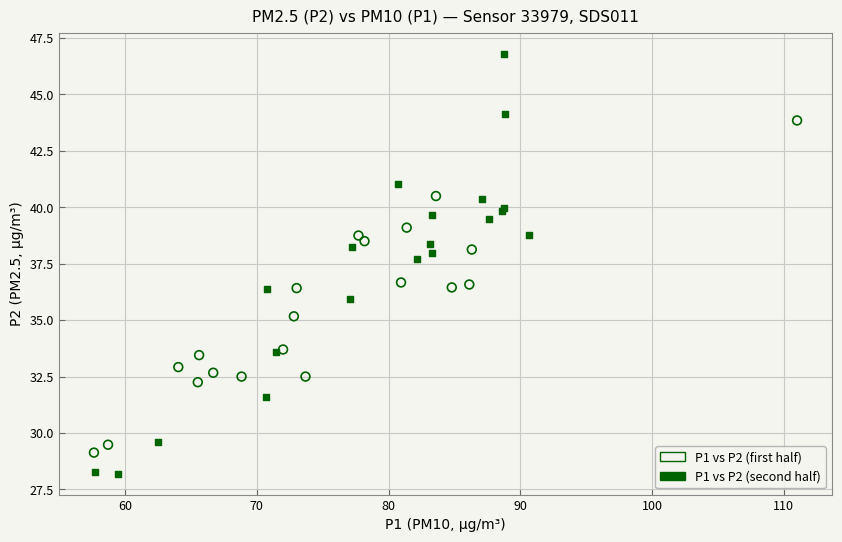

Which series contains the highest Y value?

P1 vs P2 (second half)